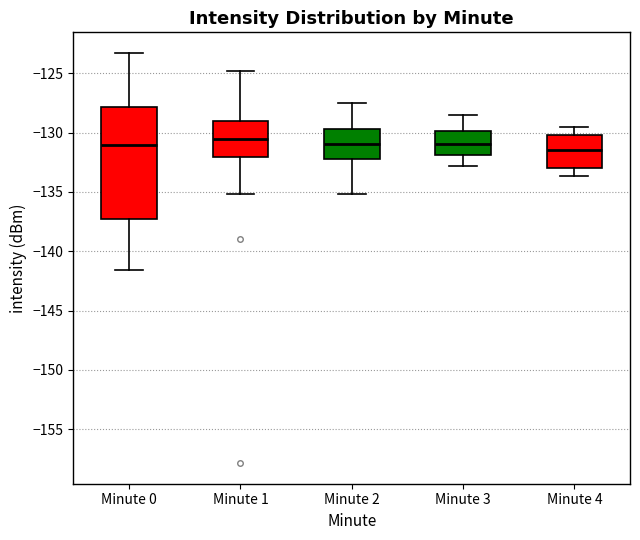

Comparing the boxes themselves (not the whiskers), which one is the tallest?

Minute 0